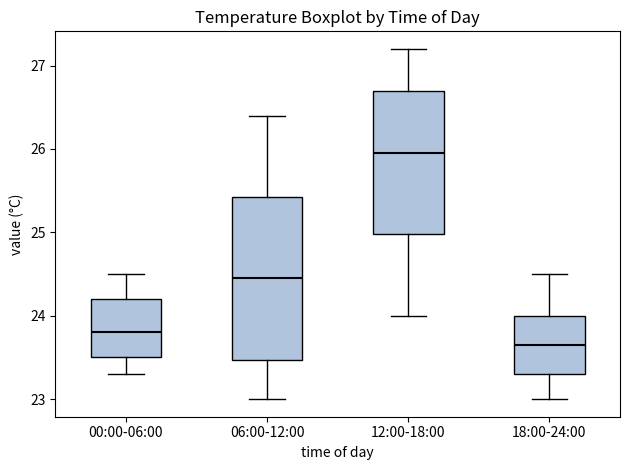

Which box's median line is the highest?

12:00-18:00